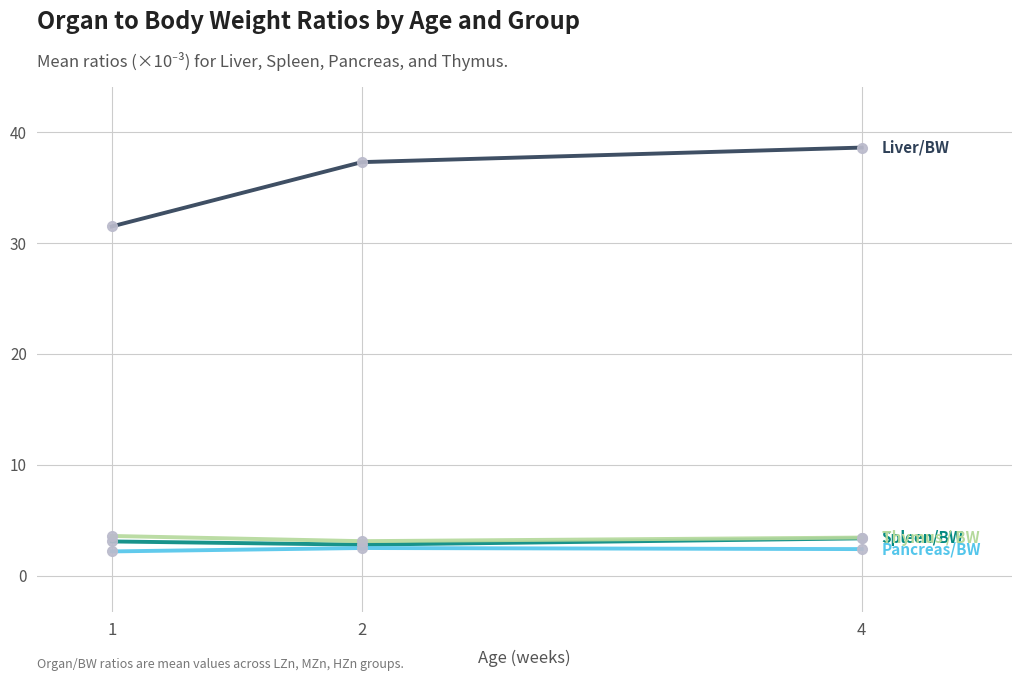

What is the total value across all series at 1?

40.3